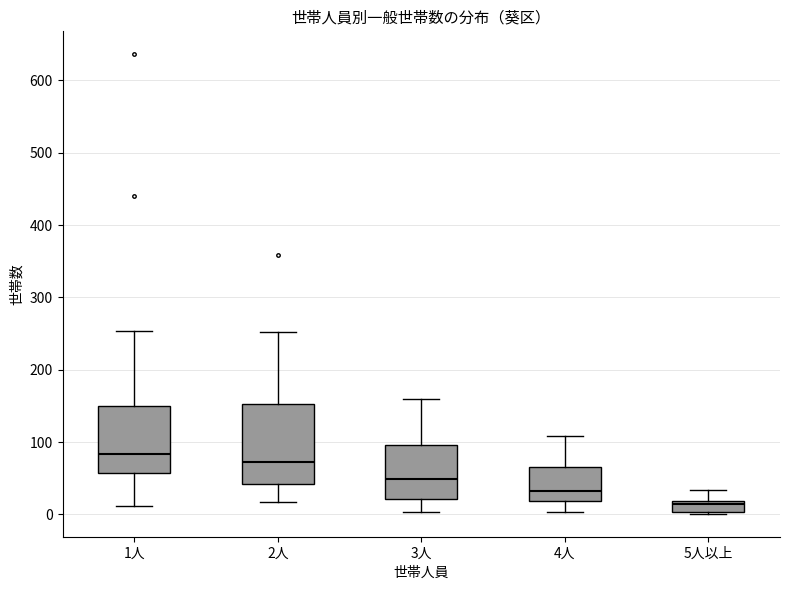

Which box's median line is the highest?

1人